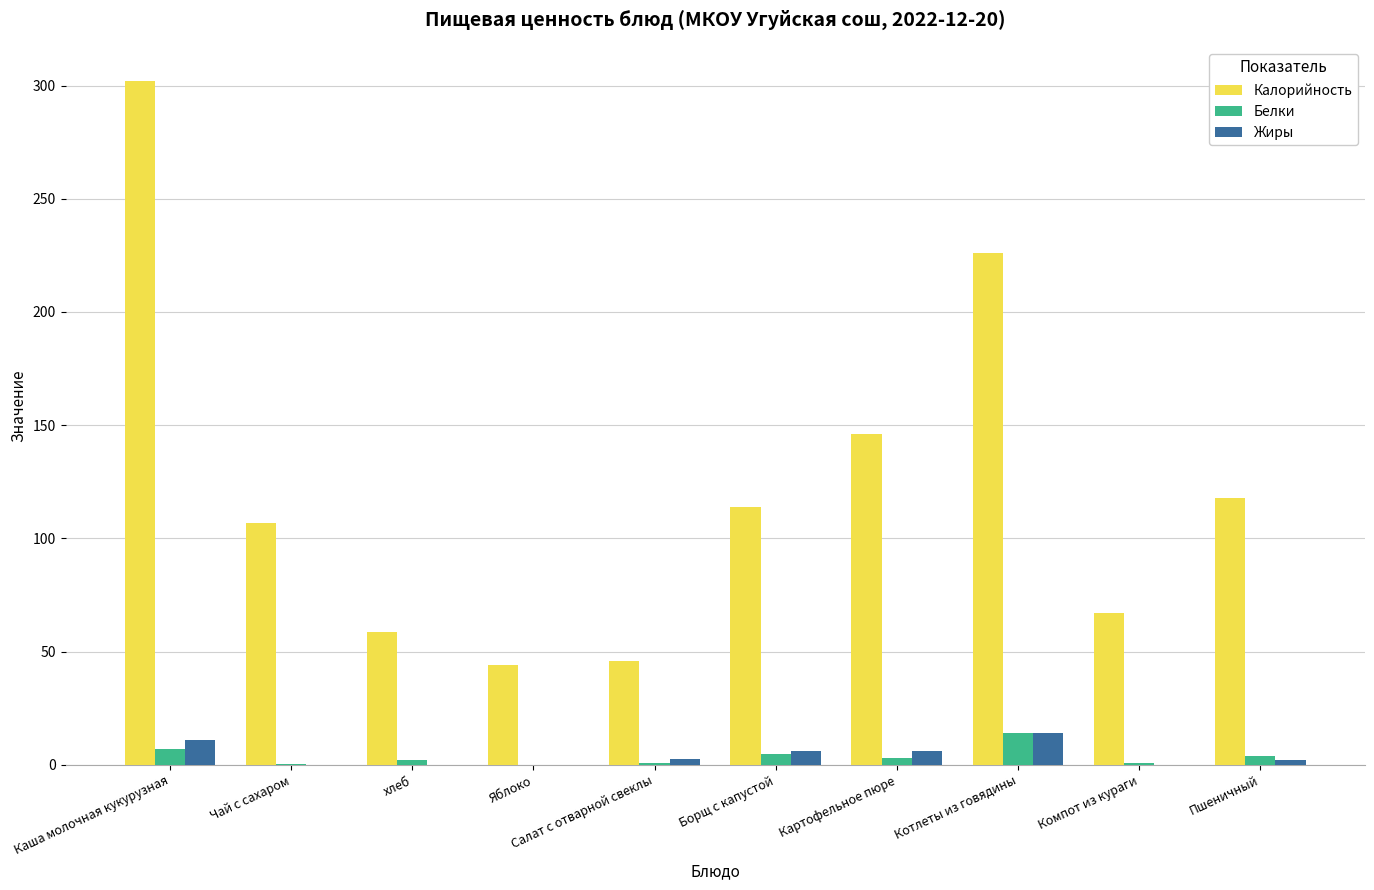

Which category has the highest value across all series?

Каша молочная кукурузная